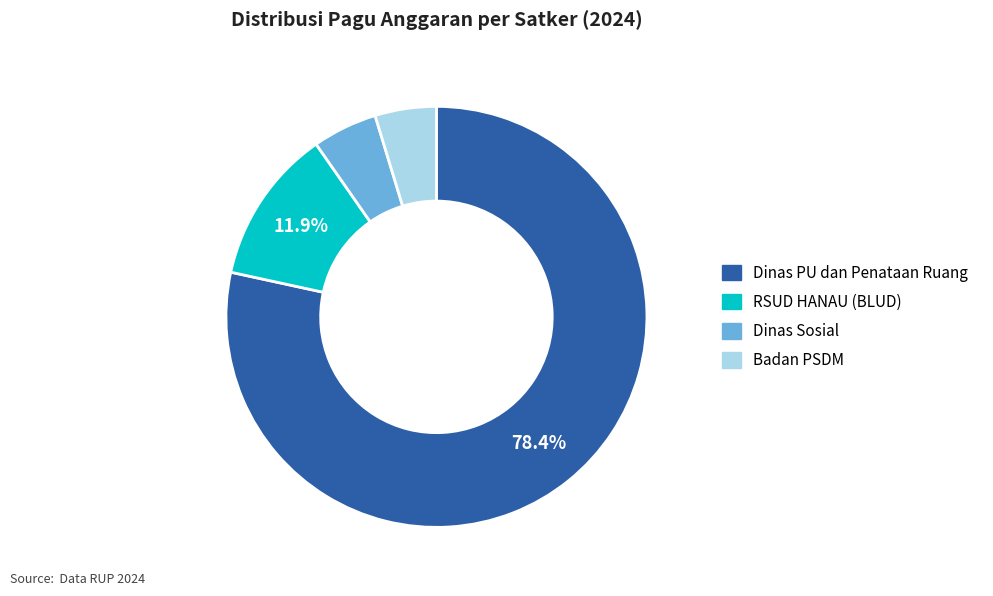

Does any single category account for the majority?

Yes